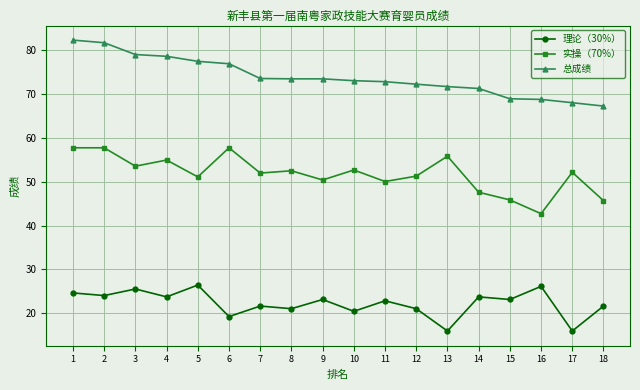

True or false: 实操（70%） has more than 0 interior local peaks.

True